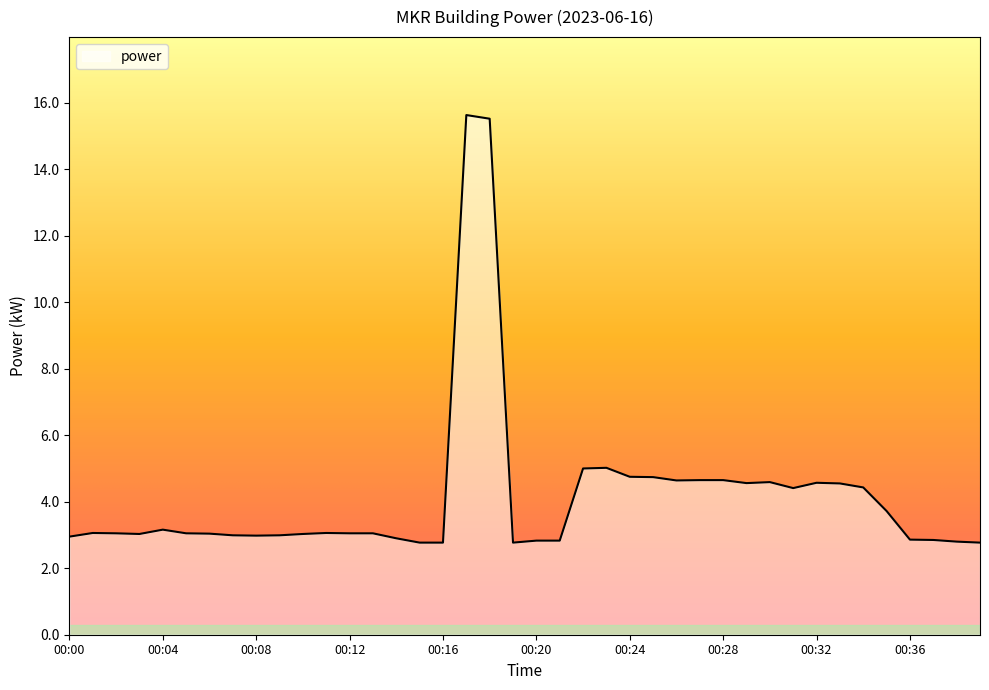

How many lines are shown in the chart?

1